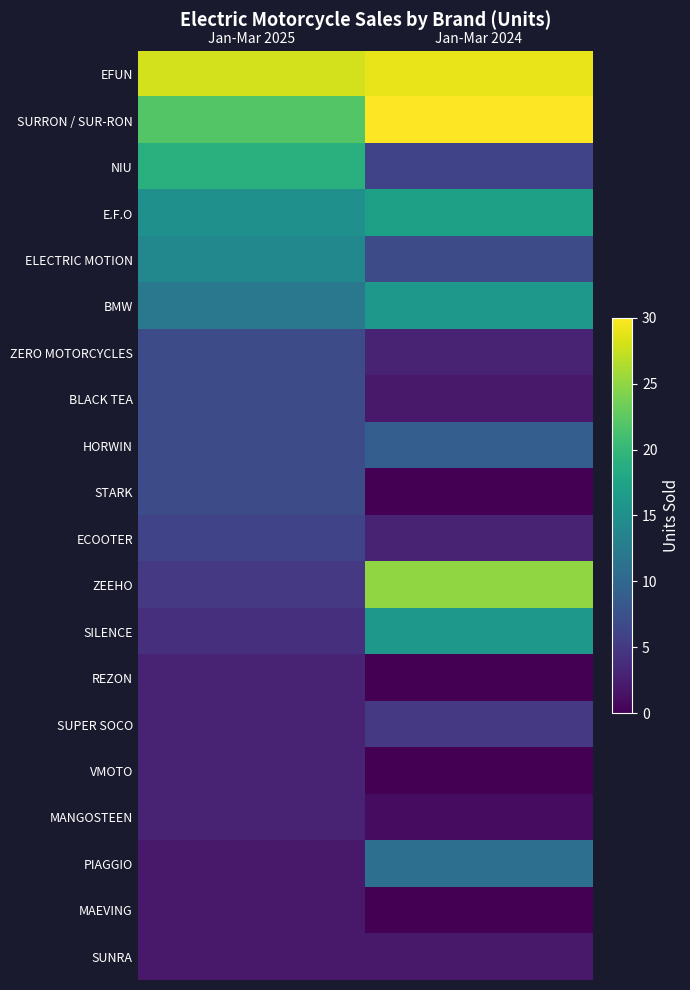

Reading right to left, extract all data points from this chart.

EFUN: Jan-Mar 2024=29	Jan-Mar 2025=28
SURRON / SUR-RON: Jan-Mar 2024=30	Jan-Mar 2025=22
NIU: Jan-Mar 2024=6	Jan-Mar 2025=19
E.F.O: Jan-Mar 2024=17	Jan-Mar 2025=15
ELECTRIC MOTION: Jan-Mar 2024=7	Jan-Mar 2025=14
BMW: Jan-Mar 2024=16	Jan-Mar 2025=12
ZERO MOTORCYCLES: Jan-Mar 2024=3	Jan-Mar 2025=7
BLACK TEA: Jan-Mar 2024=2	Jan-Mar 2025=7
HORWIN: Jan-Mar 2024=9	Jan-Mar 2025=7
STARK: Jan-Mar 2024=0	Jan-Mar 2025=7
ECOOTER: Jan-Mar 2024=3	Jan-Mar 2025=6
ZEEHO: Jan-Mar 2024=25	Jan-Mar 2025=5
SILENCE: Jan-Mar 2024=16	Jan-Mar 2025=4
REZON: Jan-Mar 2024=0	Jan-Mar 2025=3
SUPER SOCO: Jan-Mar 2024=5	Jan-Mar 2025=3
VMOTO: Jan-Mar 2024=0	Jan-Mar 2025=3
MANGOSTEEN: Jan-Mar 2024=1	Jan-Mar 2025=3
PIAGGIO: Jan-Mar 2024=11	Jan-Mar 2025=2
MAEVING: Jan-Mar 2024=0	Jan-Mar 2025=2
SUNRA: Jan-Mar 2024=2	Jan-Mar 2025=2